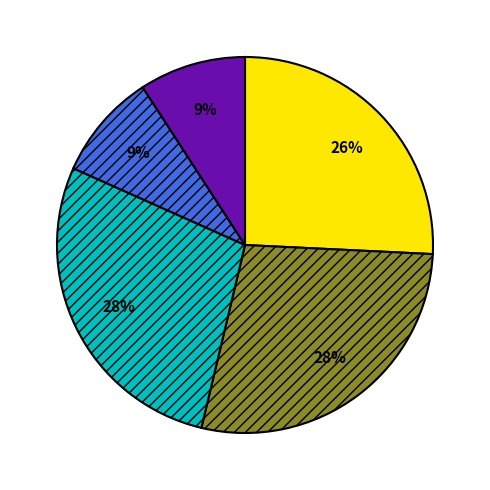

Is there a majority slice in this chart?

No